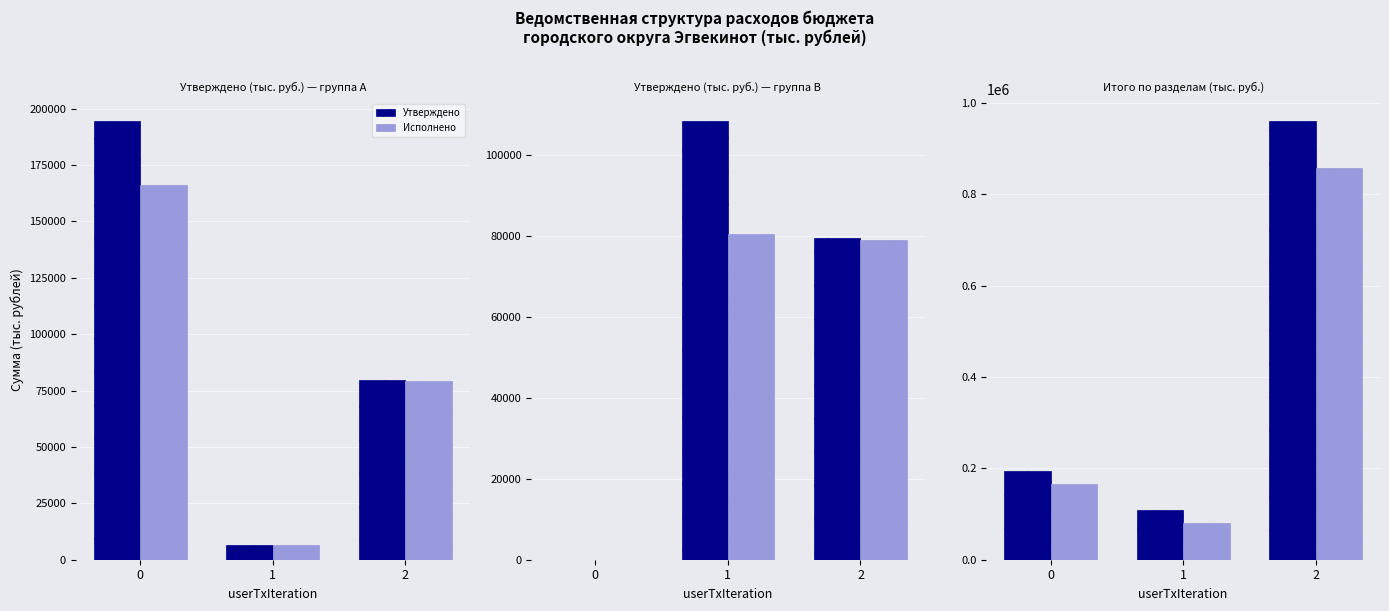

At how many categories does at least one series exceed 565070?

1